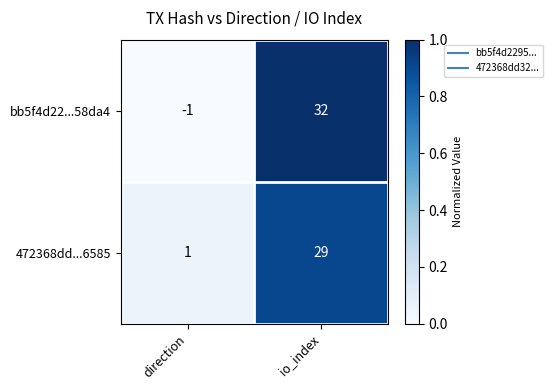

List the series in order of their peak value, highest first.

bb5f4d22...58da4, 472368dd...6585